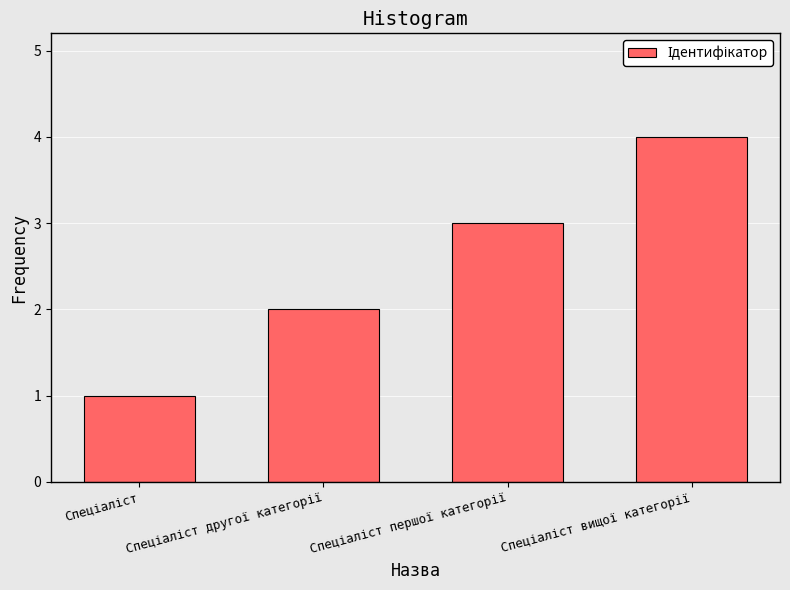

What is the maximum value shown in the chart?

4